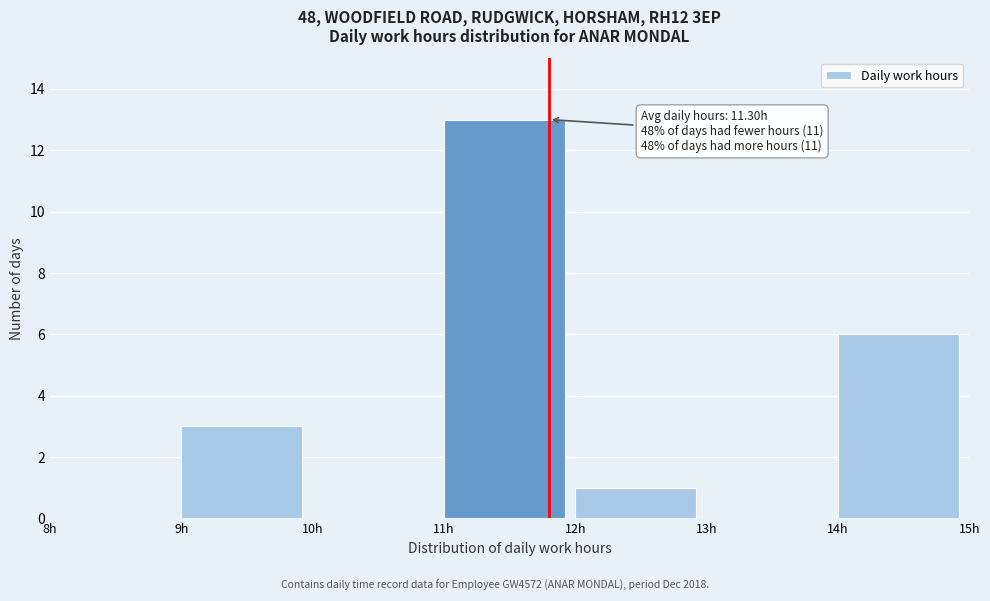

Which range on the x-axis has the tallest bar?

11 to 12